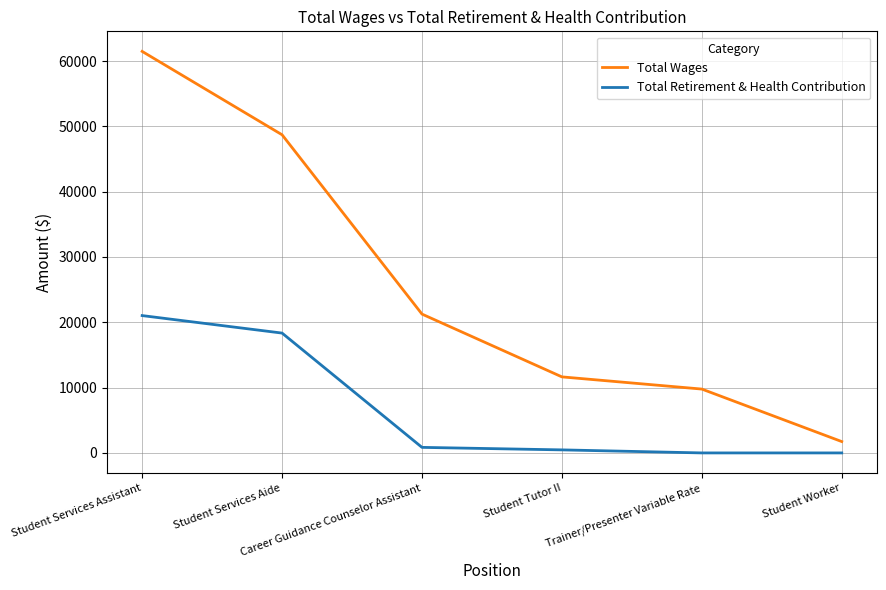

True or false: Total Wages has a value of 48707 at Student Services Aide.

True